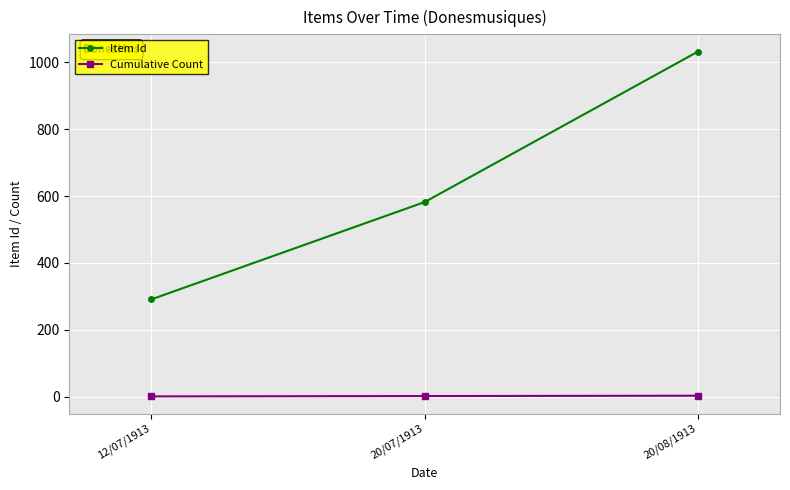

Does the chart display data point markers on the line(s)?

Yes